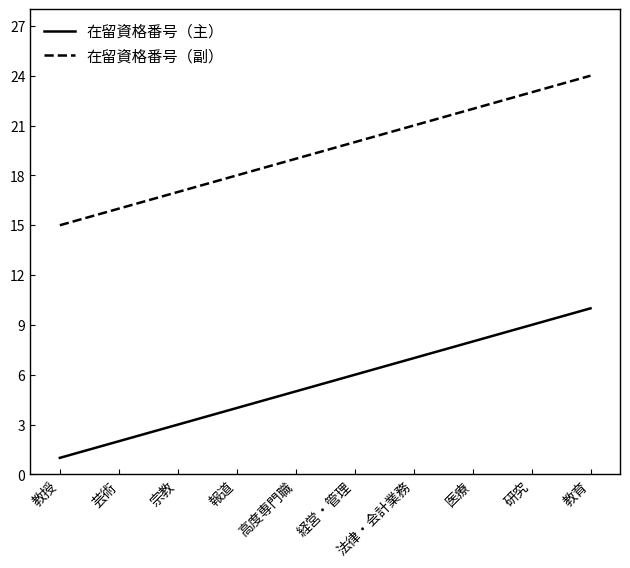

What is the spread (max minus min) of values at 宗教?

14